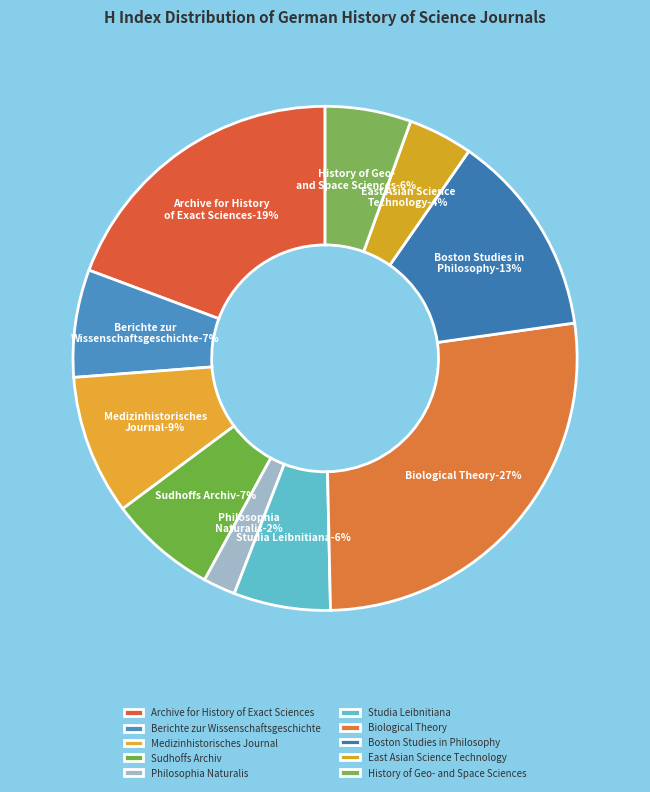

Which category has the biggest portion of the pie?

Biological Theory